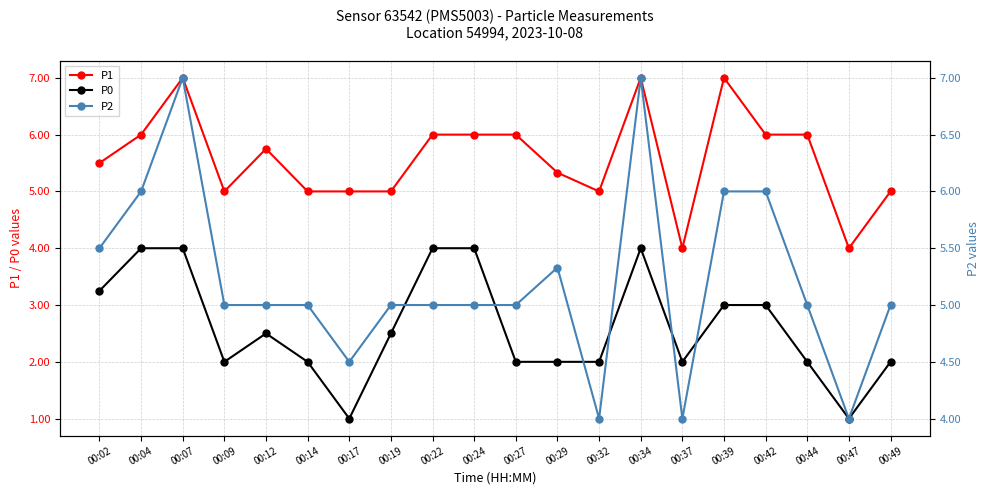

Is the value of P0 at 00:07 greater than the value of P2 at 00:19?

No